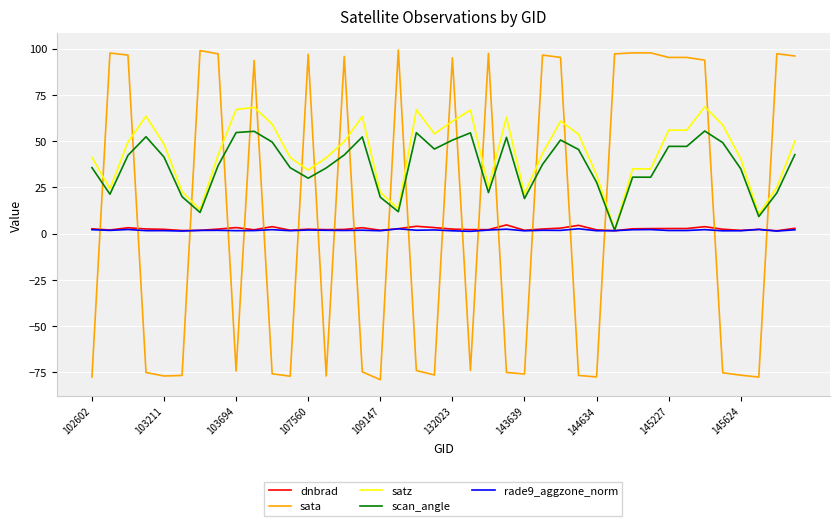

Which series has the largest range (max minus min)?

sata